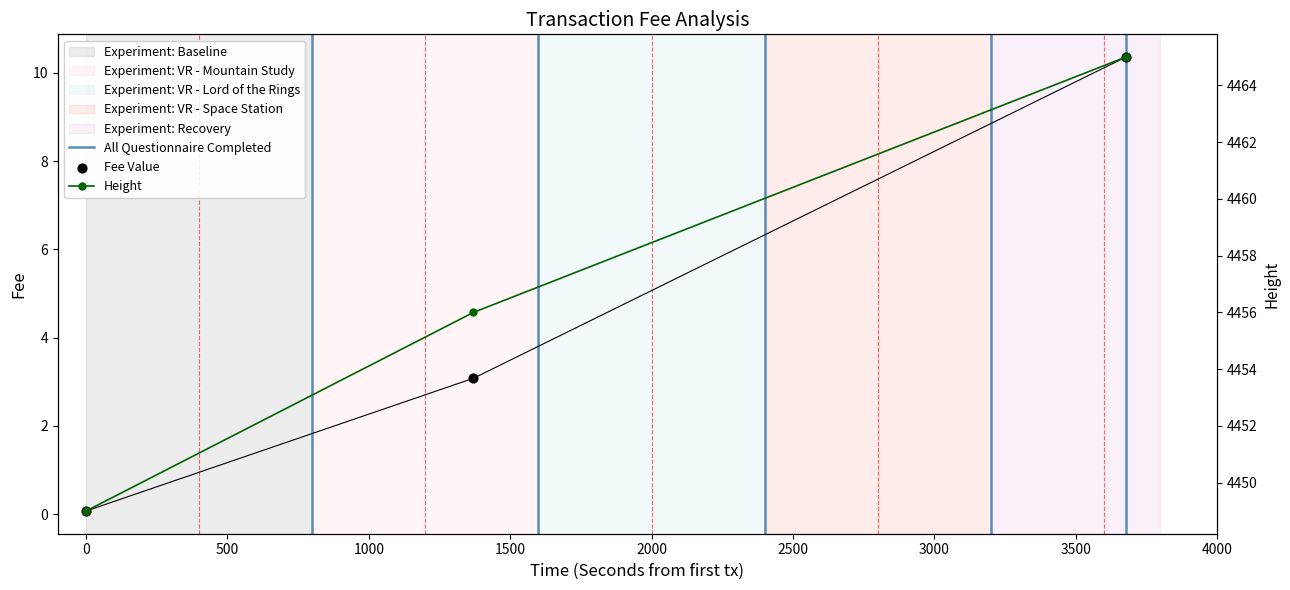

Which has a higher value, 2019-01-22 19:55:26 or 2019-01-22 20:56:44?

2019-01-22 20:56:44